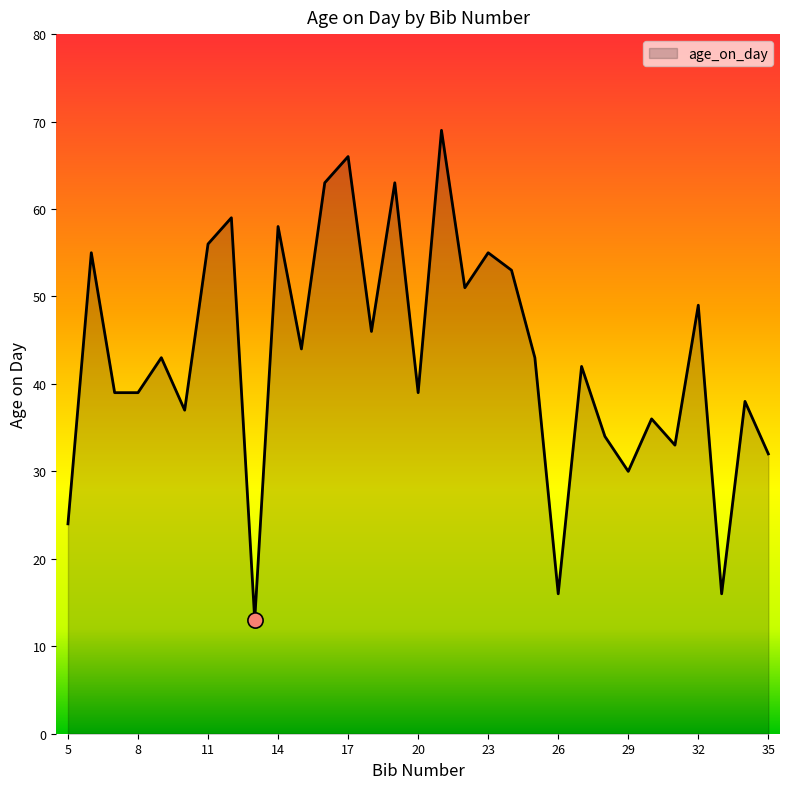

What is the difference between the maximum and minimum values?

56